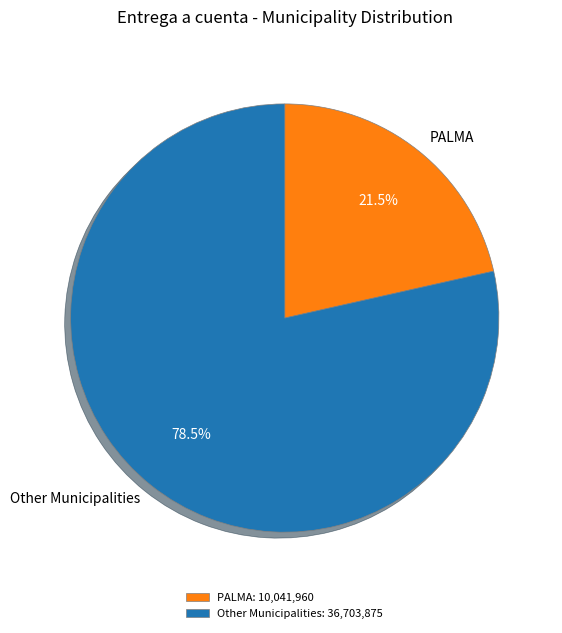

Combined, do Other Municipalities and PALMA account for over 50%?

Yes